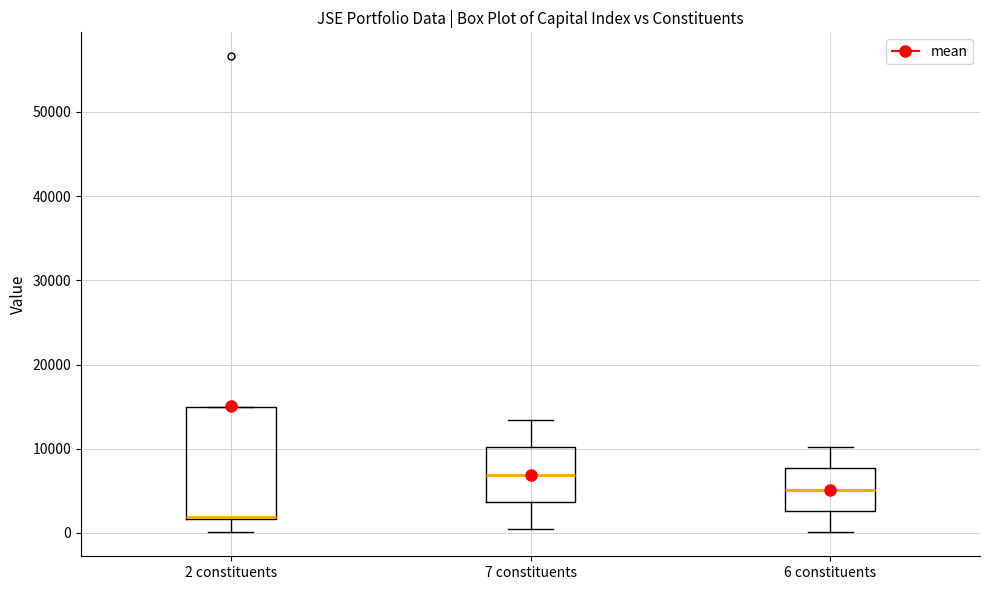

Reading left to right, read every box against the y-axis: the position of its median line, the range the box covers, and the ends of its whiskers. The values are not printed on the chart, so give them approximately, as read against the axis.

2 constituents: median 2000, box 2000 to 15000, whiskers 0 to 15000
7 constituents: median 7000, box 4000 to 10000, whiskers 0 to 13000
6 constituents: median 5000, box 3000 to 8000, whiskers 0 to 10000